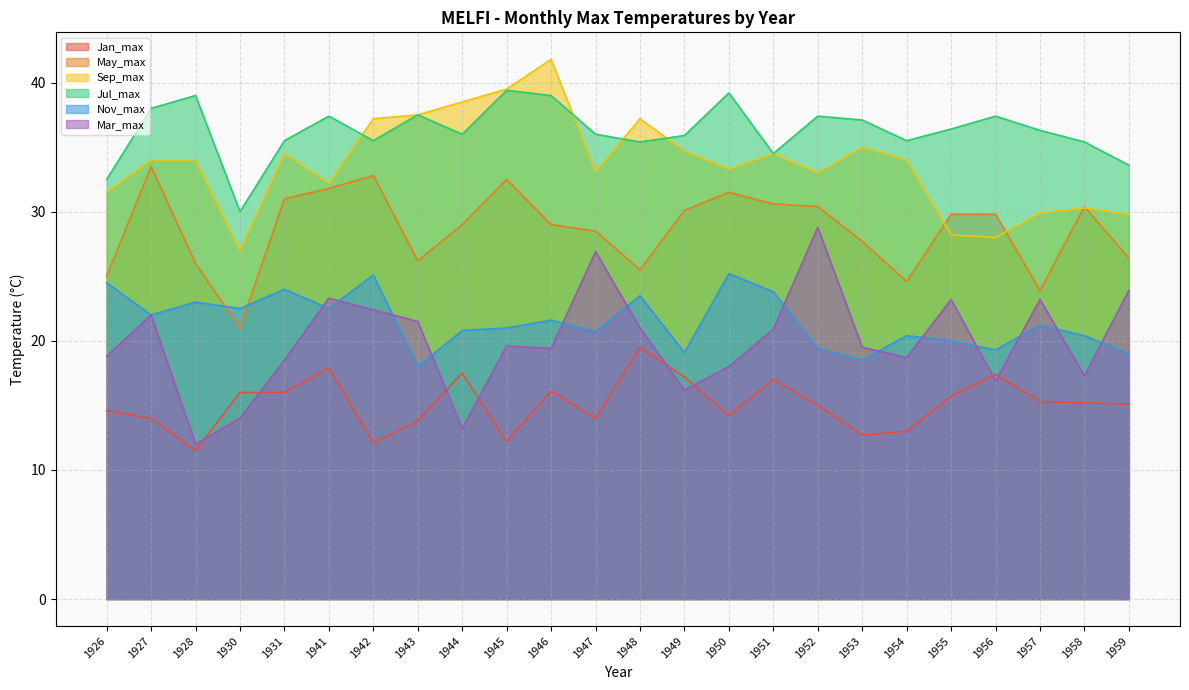

Is the value of Sep_max at 1955 greater than the value of Jul_max at 1947?

No